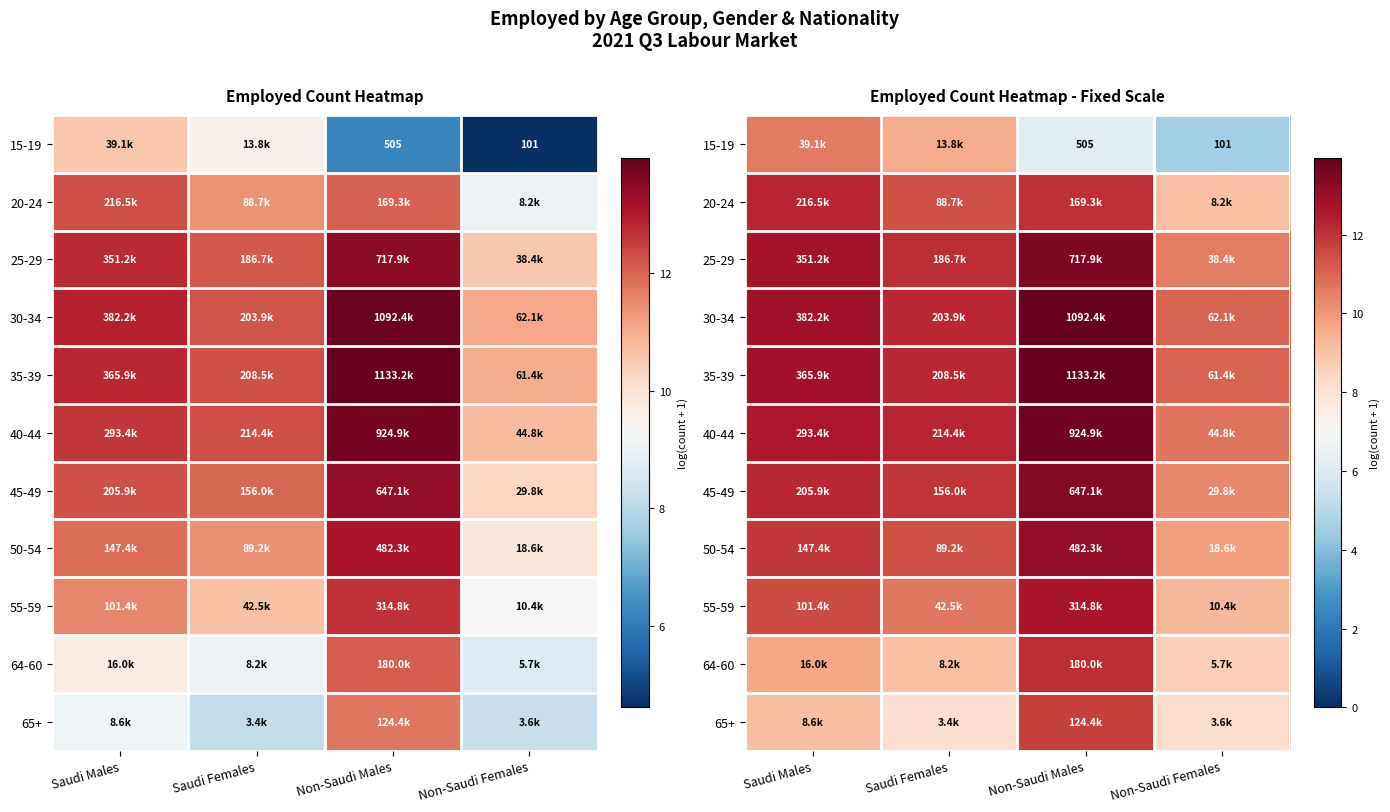

The value of 20-24 at Non-Saudi Males is 12.0. True or false?

True